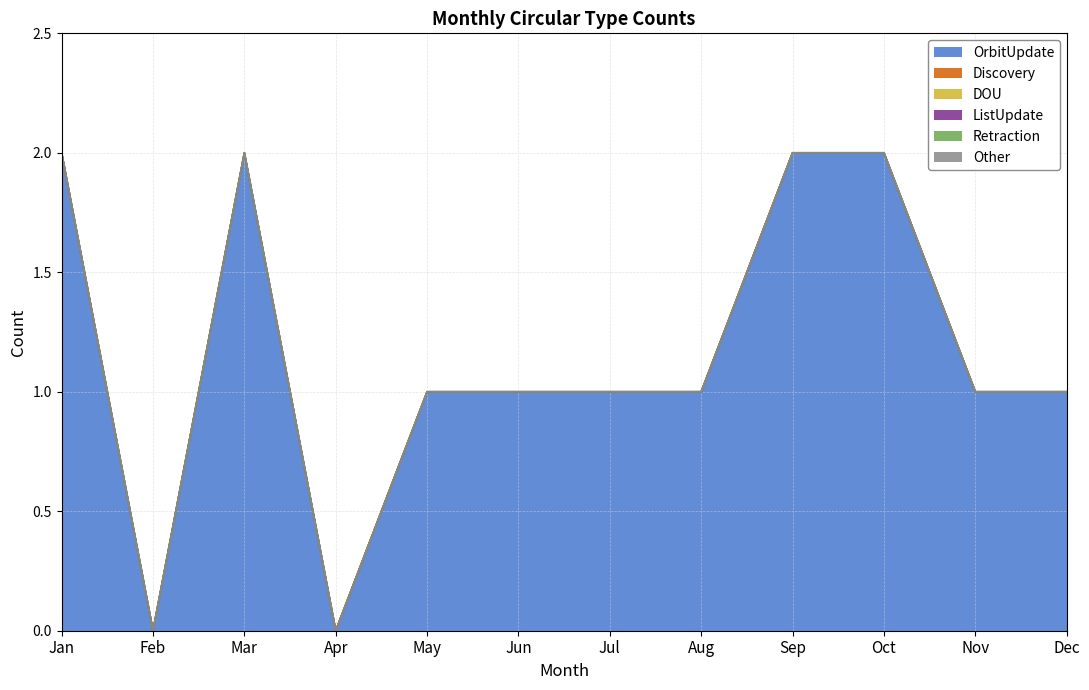

Does the chart have visible grid lines?

Yes